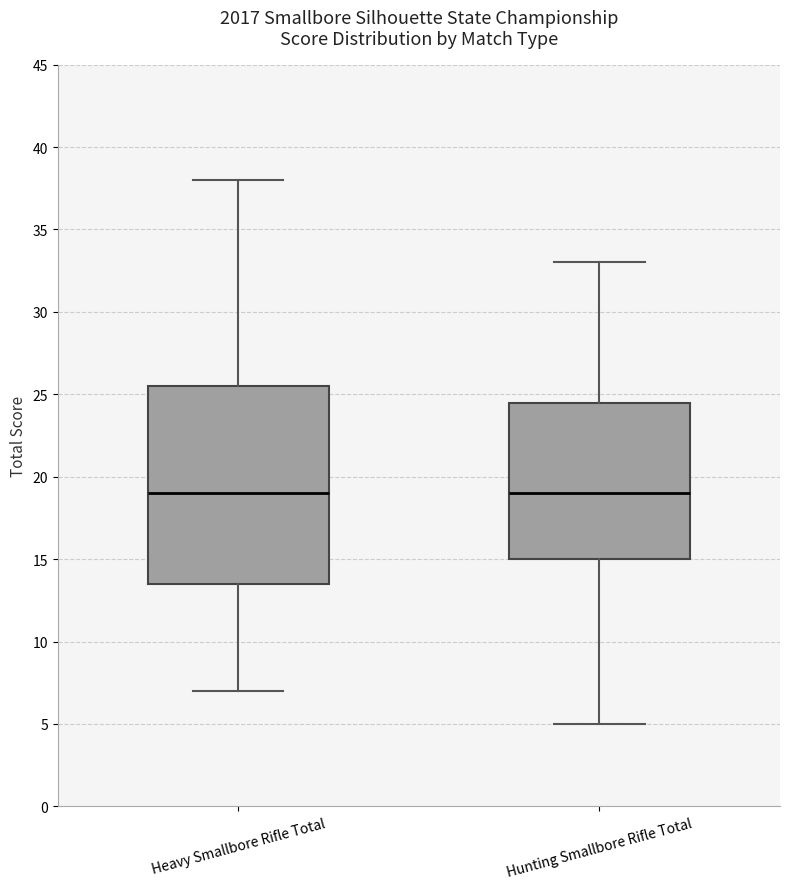

Reading left to right, read every box against the y-axis: the position of its median line, the range the box covers, and the ends of its whiskers. The values are not printed on the chart, so give them approximately, as read against the axis.

Heavy Smallbore Rifle Total: median 19.0, box 13.5 to 25.5, whiskers 7.0 to 38.0
Hunting Smallbore Rifle Total: median 19.0, box 15.0 to 24.5, whiskers 5.0 to 33.0